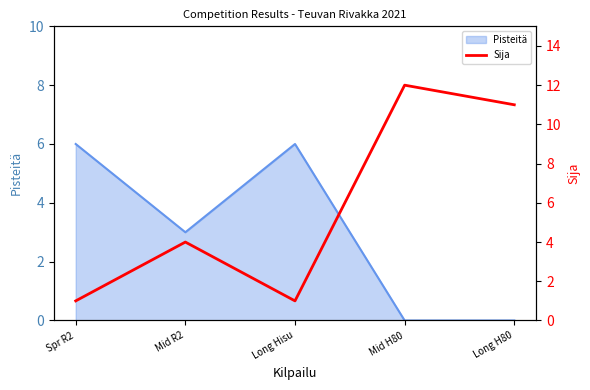

What value does the data have at Mid H80?

12